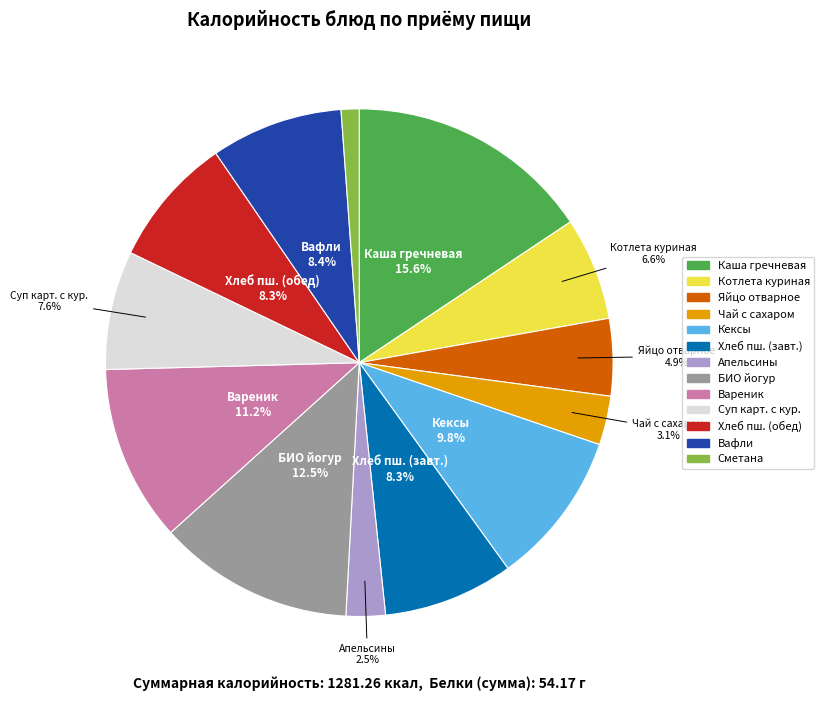

Is there any slice that represents more than half of the pie?

No